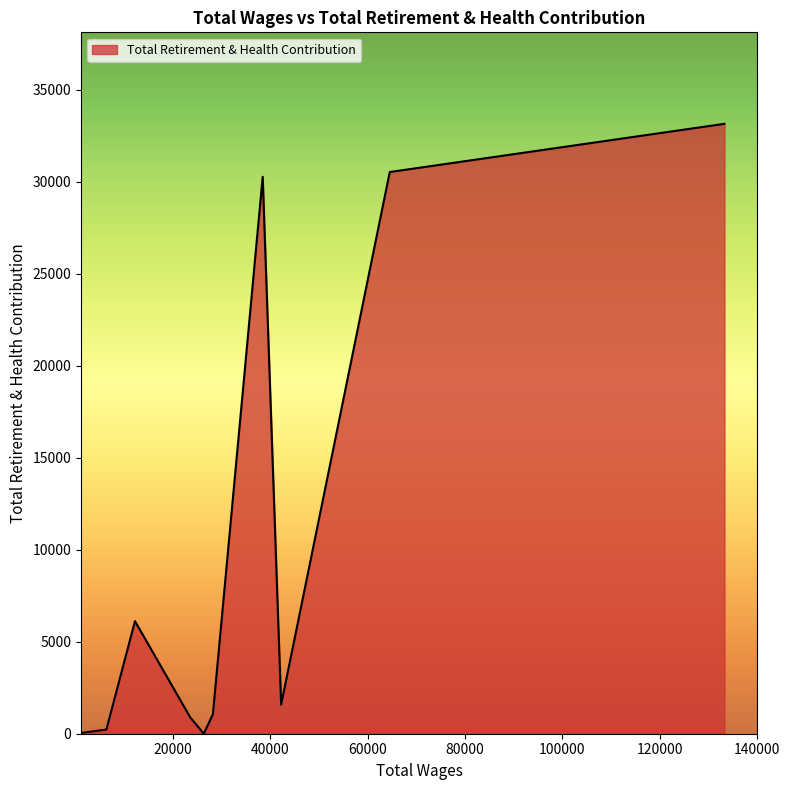

Count the number of categories in the chart.

12